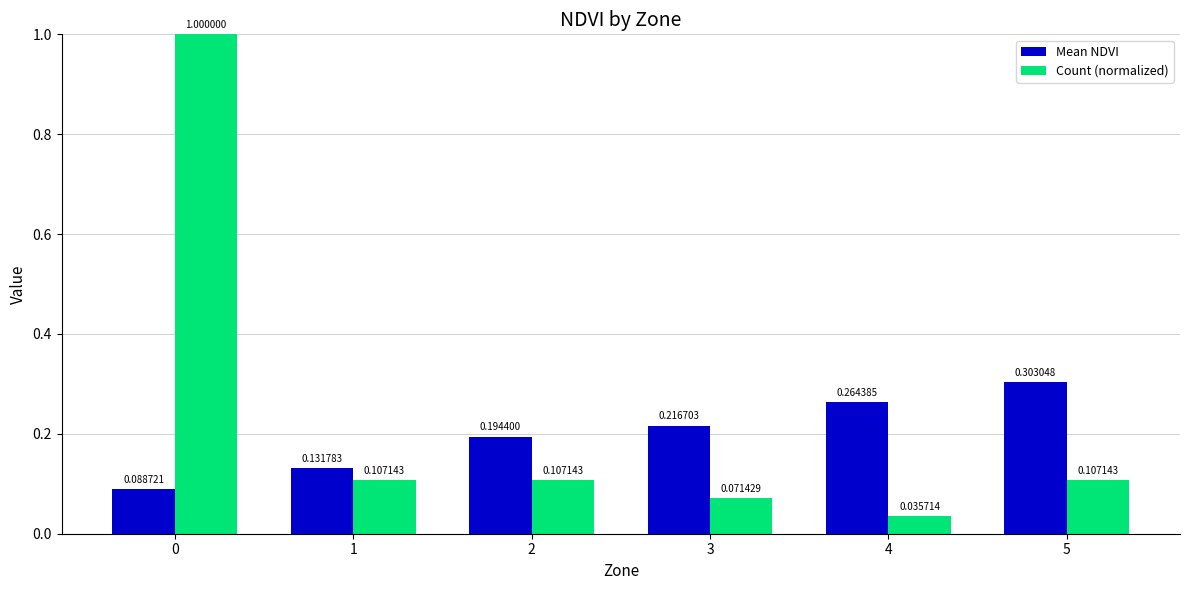

Is it true that Mean NDVI equals 0.1 at 2?

False